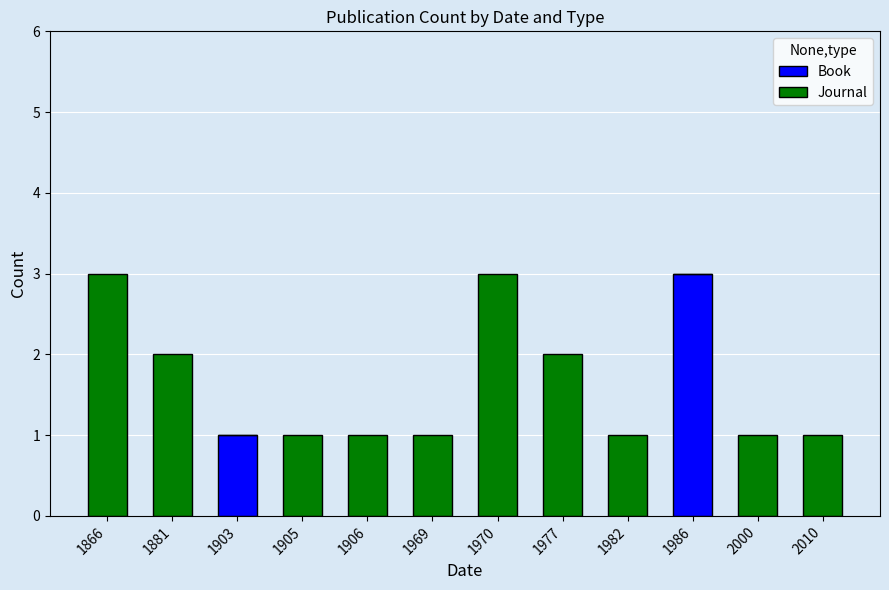

What is the sum of all Book values?

4